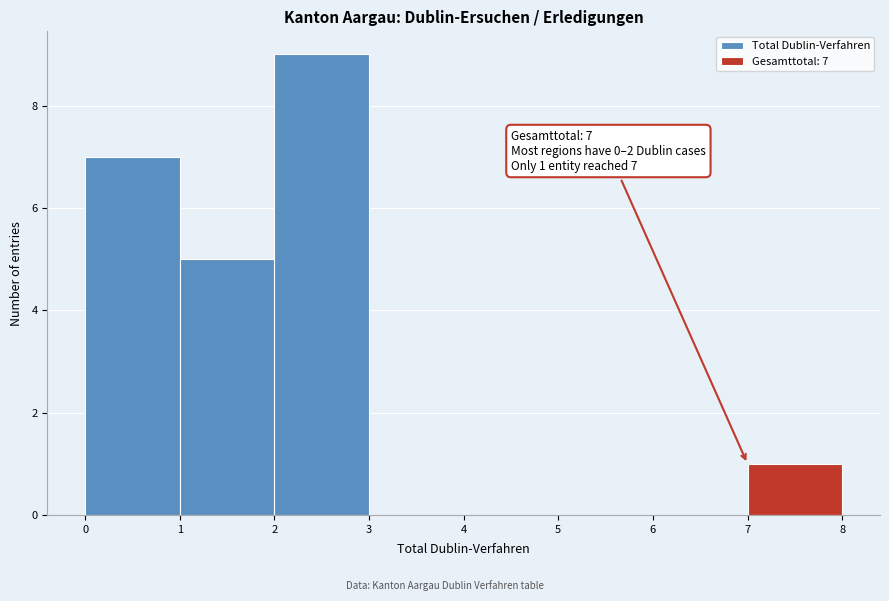

Which range on the x-axis has the tallest bar?

2 to 3